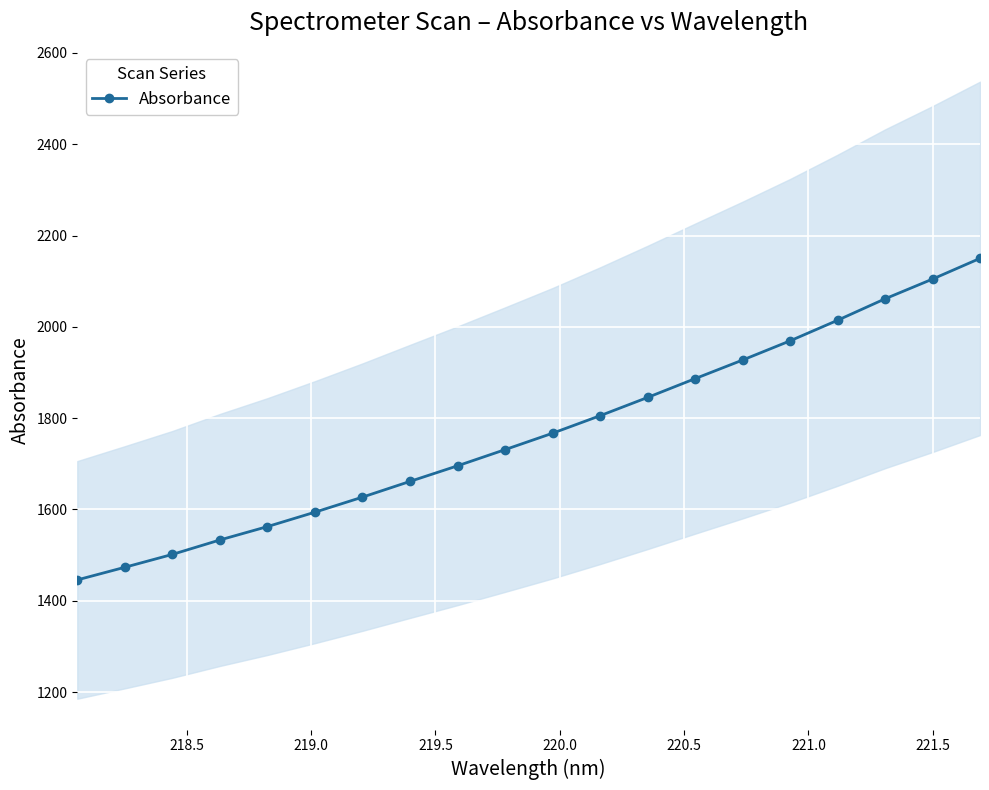

What is the lowest value of the Absorbance series?

1445.7